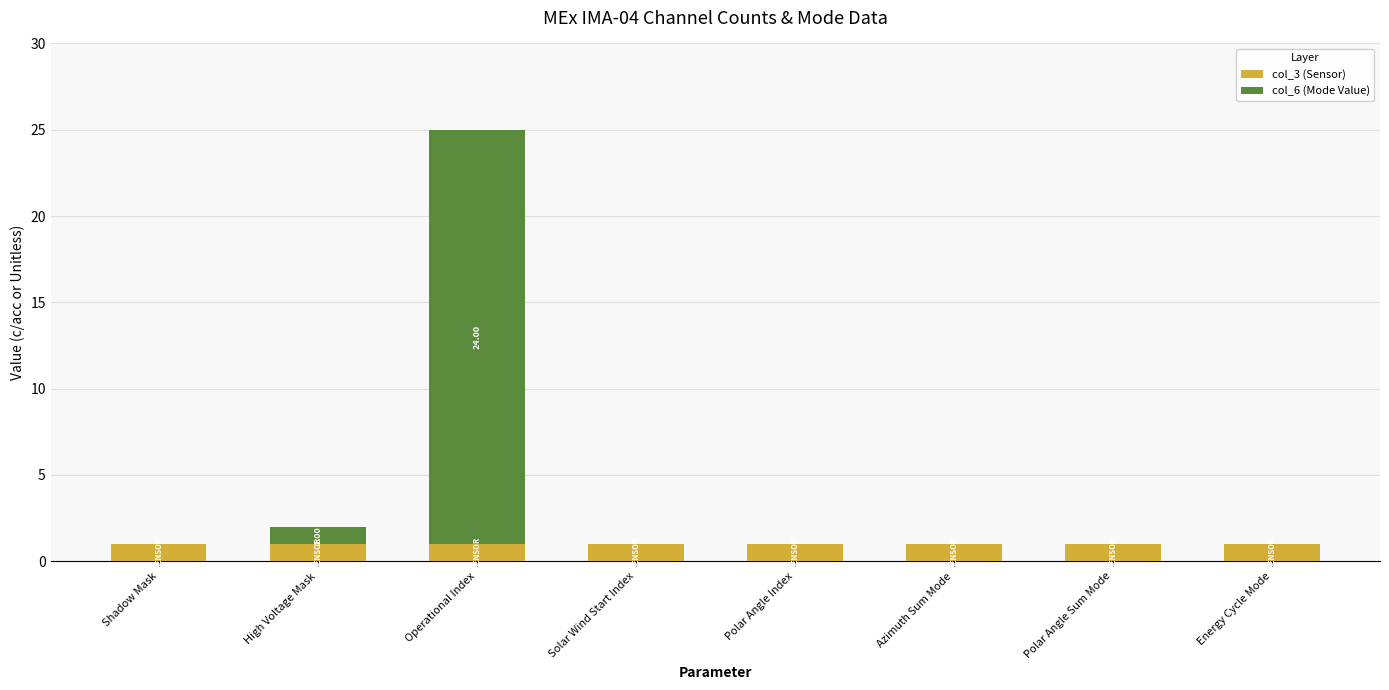

At which category is the sum across all series the highest?

Operational Index